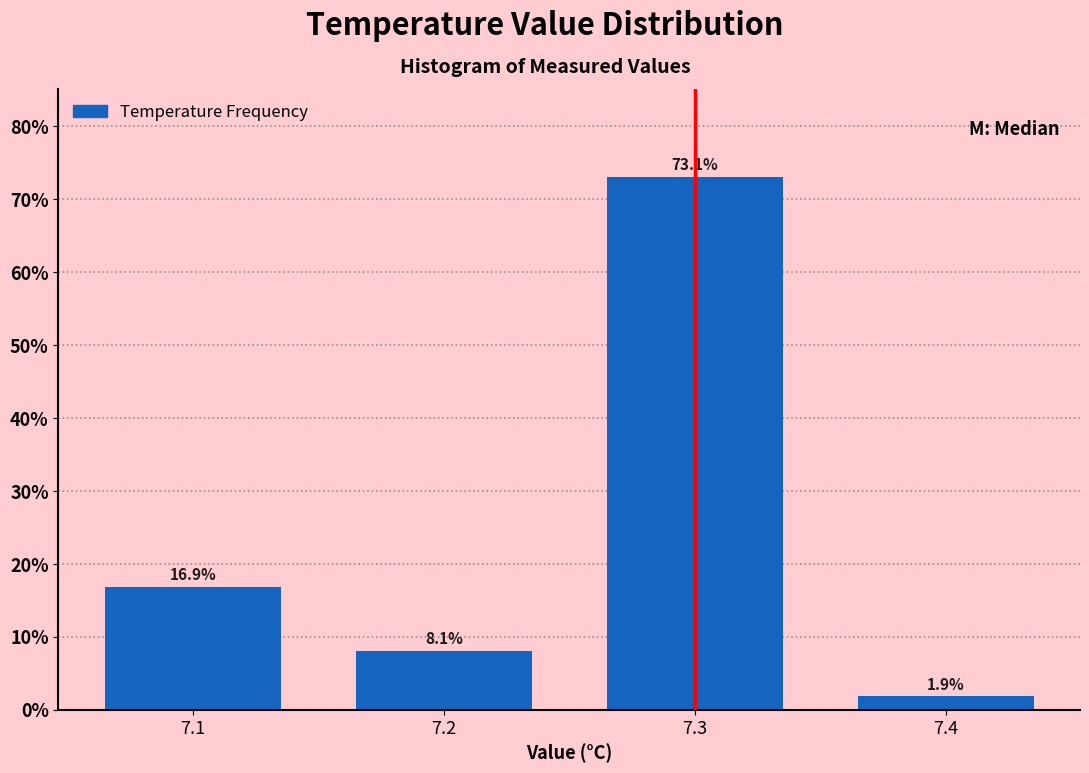

Reading left to right, list every bar in this chart as the range it spans on the x-axis followed by its height.

7.05 to 7.15: 16.9
7.15 to 7.25: 8.1
7.25 to 7.35: 73.1
7.35 to 7.45: 1.9